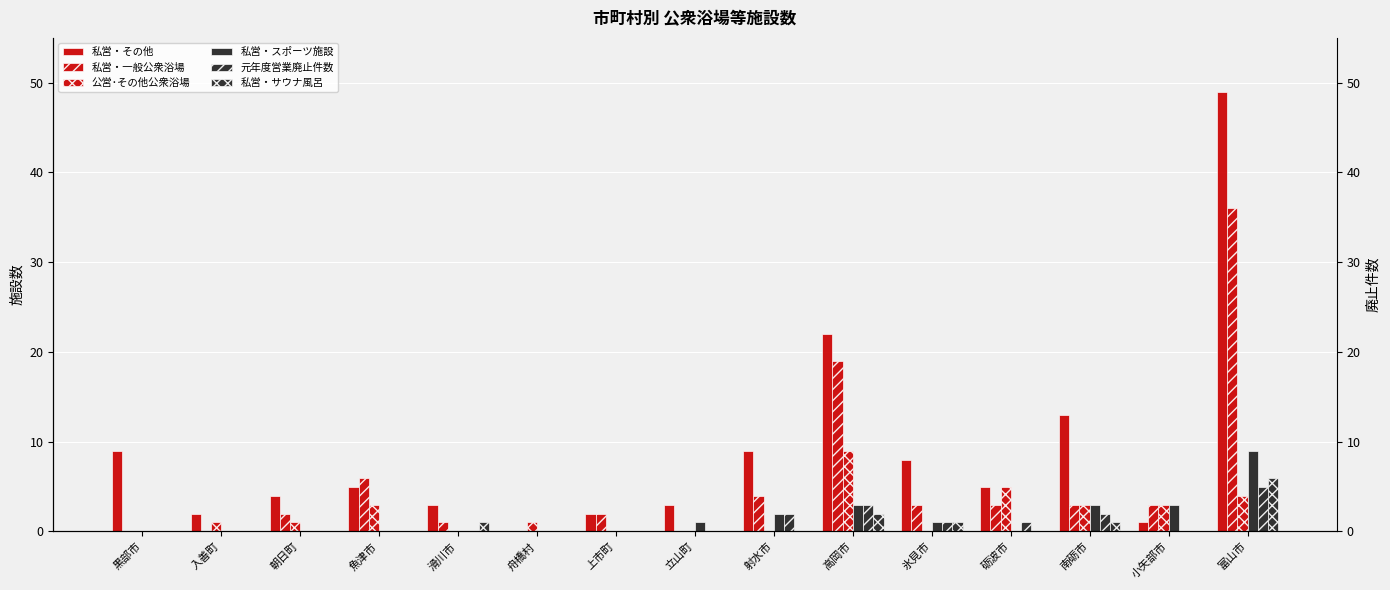

What position from the left is 魚津市?

4